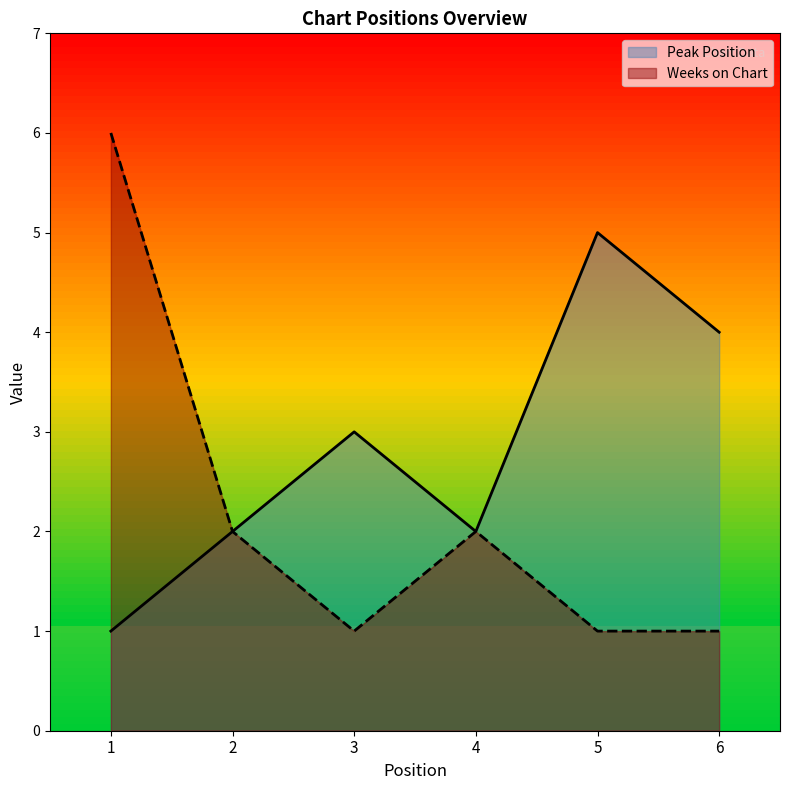

True or false: Weeks on Chart and Peak Position intersect in this chart.

False